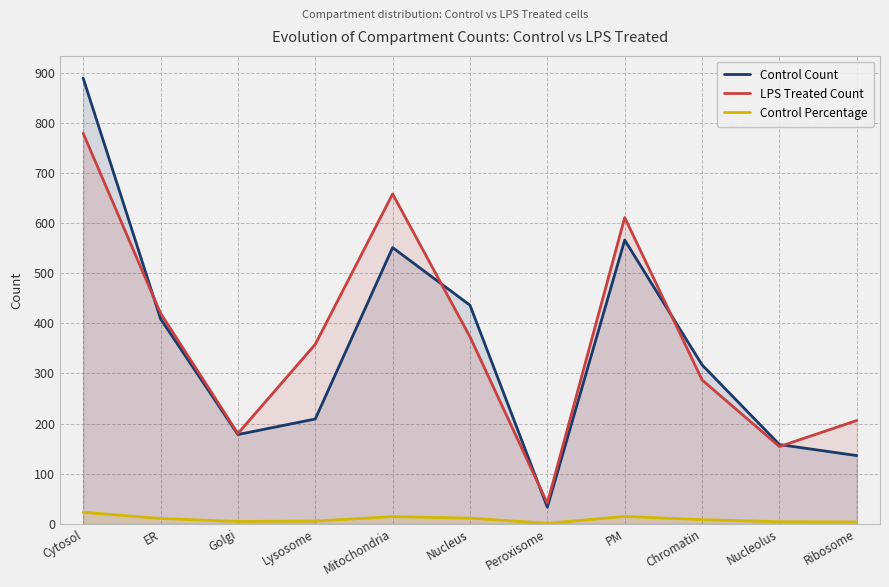

Where is the first local minimum for LPS Treated Count?

Golgi